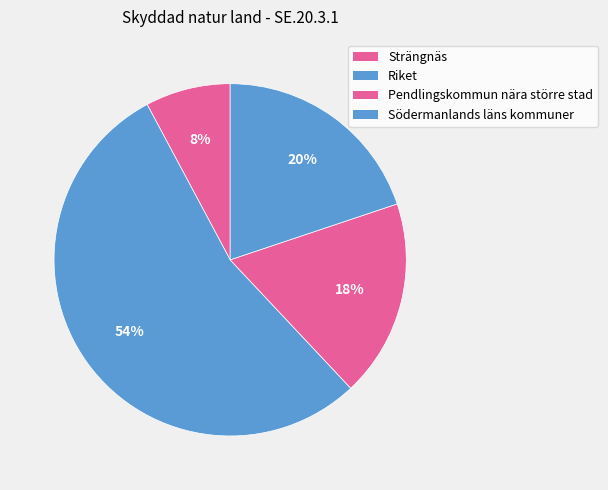

To the nearest percent, what portion does Södermanlands läns kommuner represent?

20%